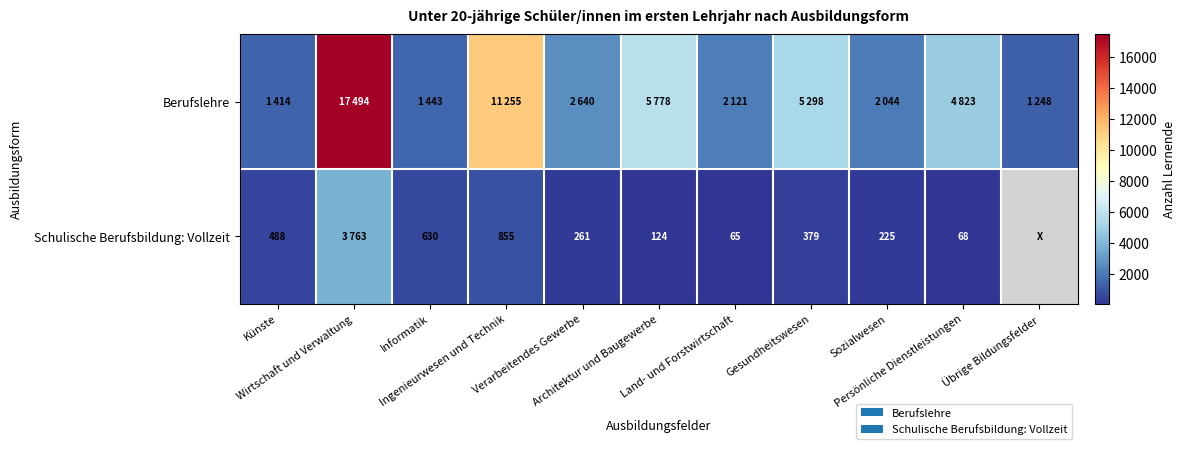

What value does the Schulische Berufsbildung: Vollzeit series have at Sozialwesen?

225.0